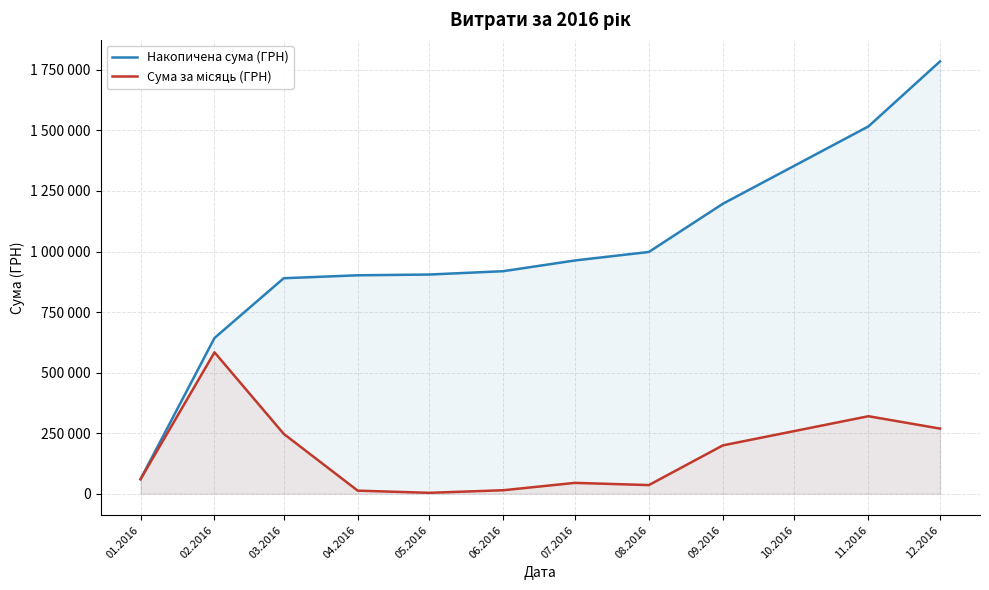

At how many categories does at least one series exceed 719956?

9